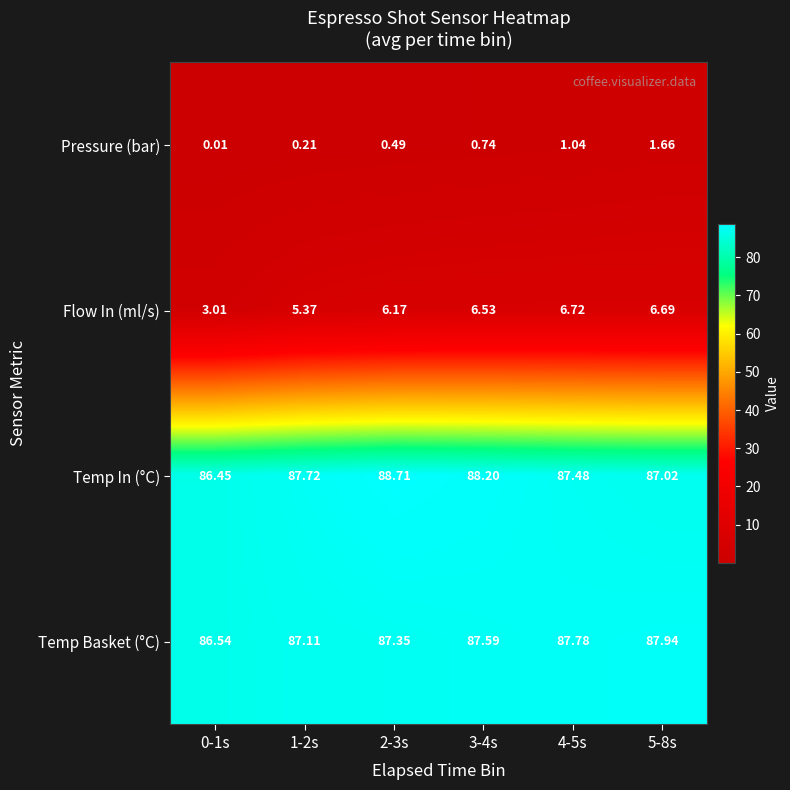

List the series in order of their peak value, lowest first.

Pressure (bar), Flow In (ml/s), Temp Basket (°C), Temp In (°C)